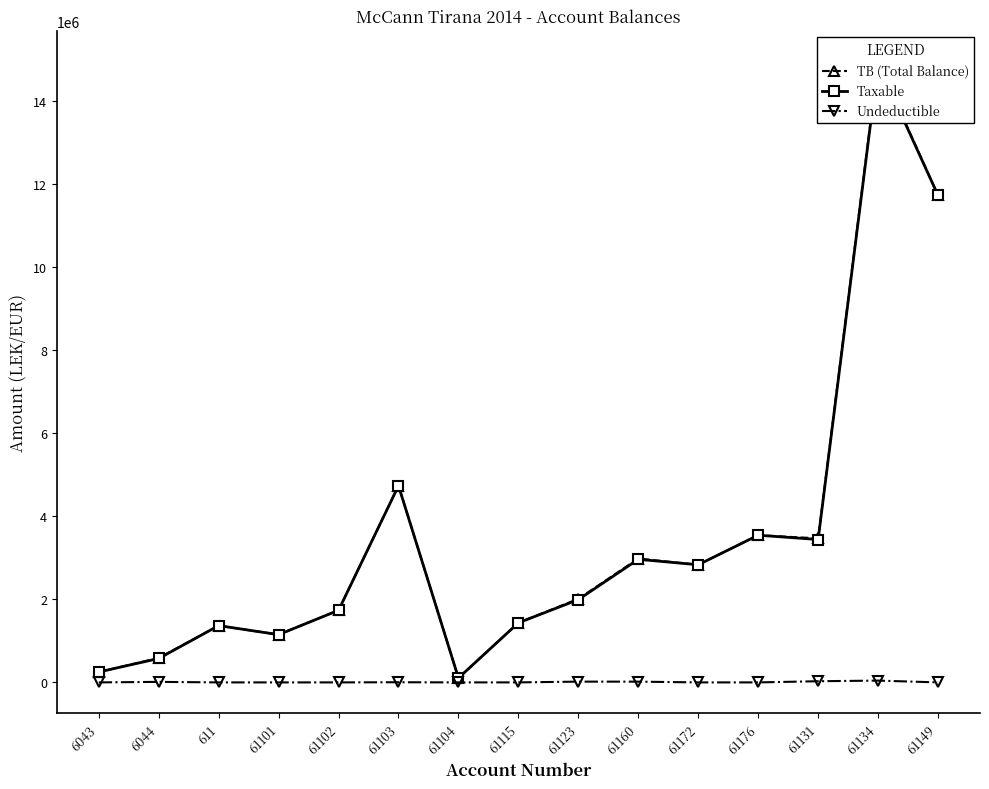

Which label corresponds to the largest value in the chart?

61134